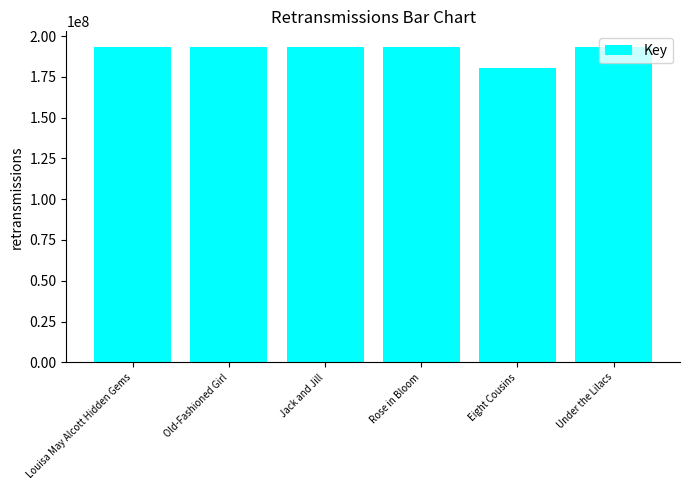

What is the ratio of the value at Louisa May Alcott Hidden Gems to the value at Eight Cousins?

1.1